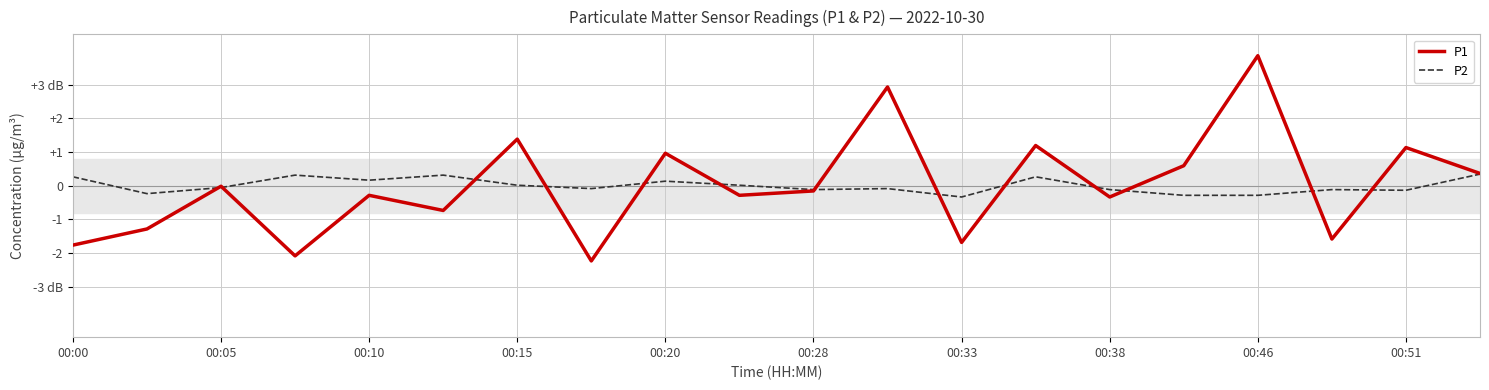

Does the chart display data point markers on the line(s)?

No